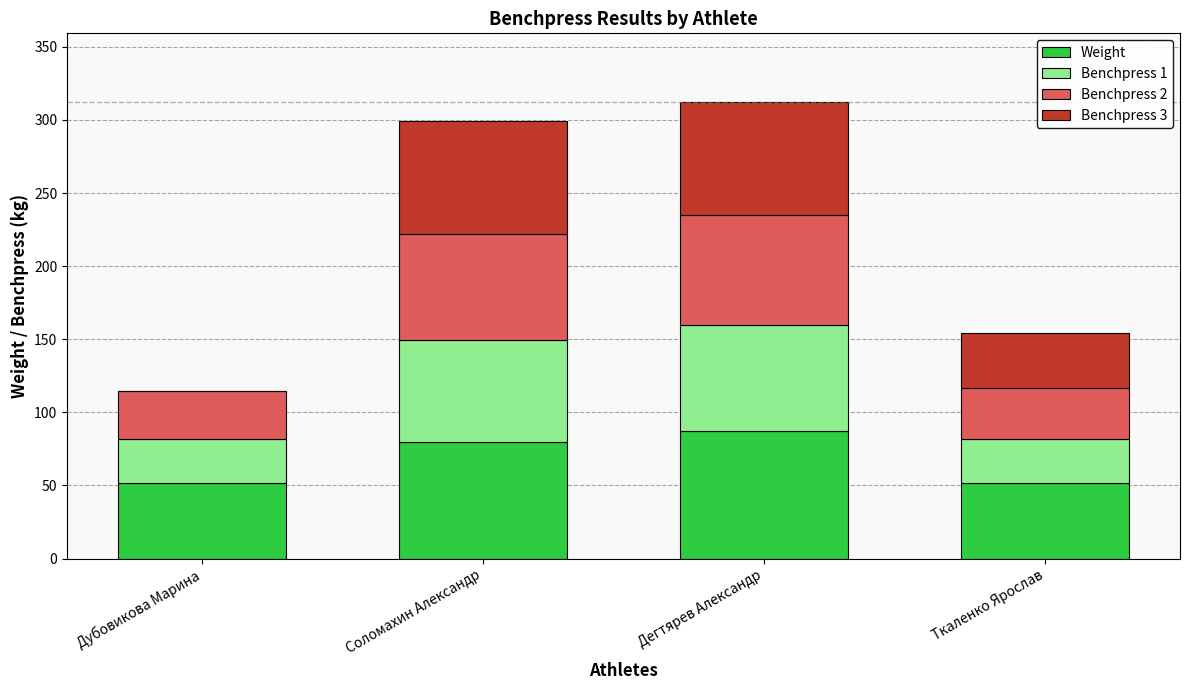

What is the total value across all series at Дубовикова Марина?

114.5